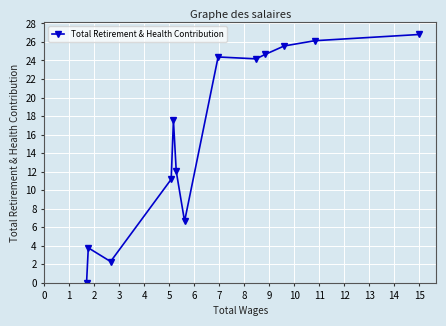

True or false: the data has more than 0 interior local peaks.

True